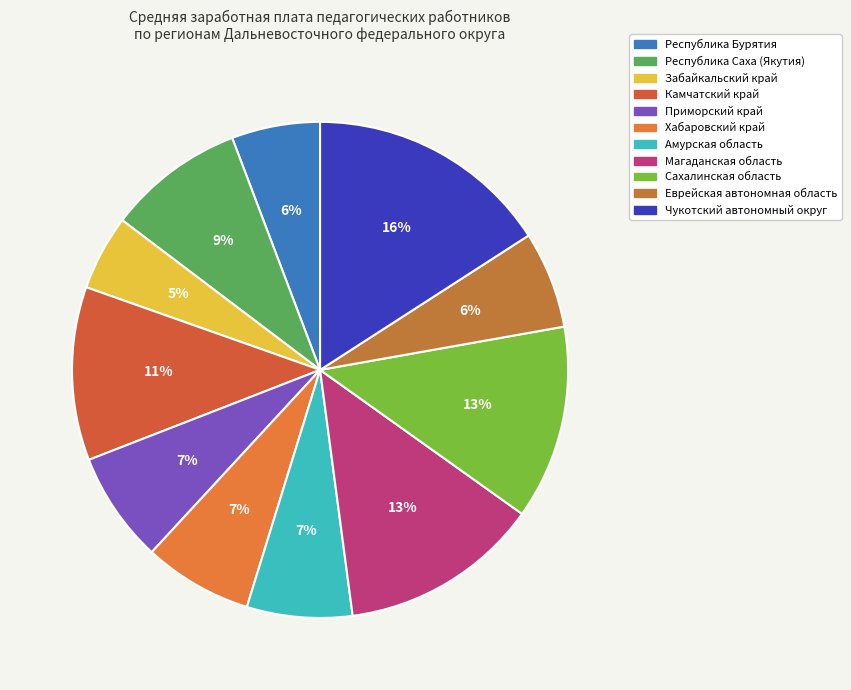

The Забайкальский край slice represents 1% of the pie. True or false?

False